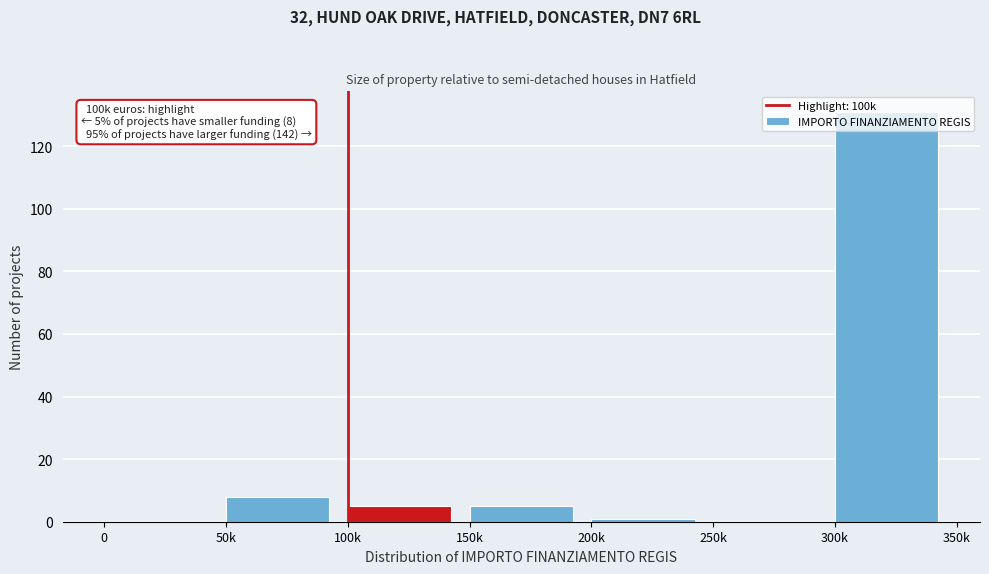

Which has a higher value, 250k or 150k?

150k